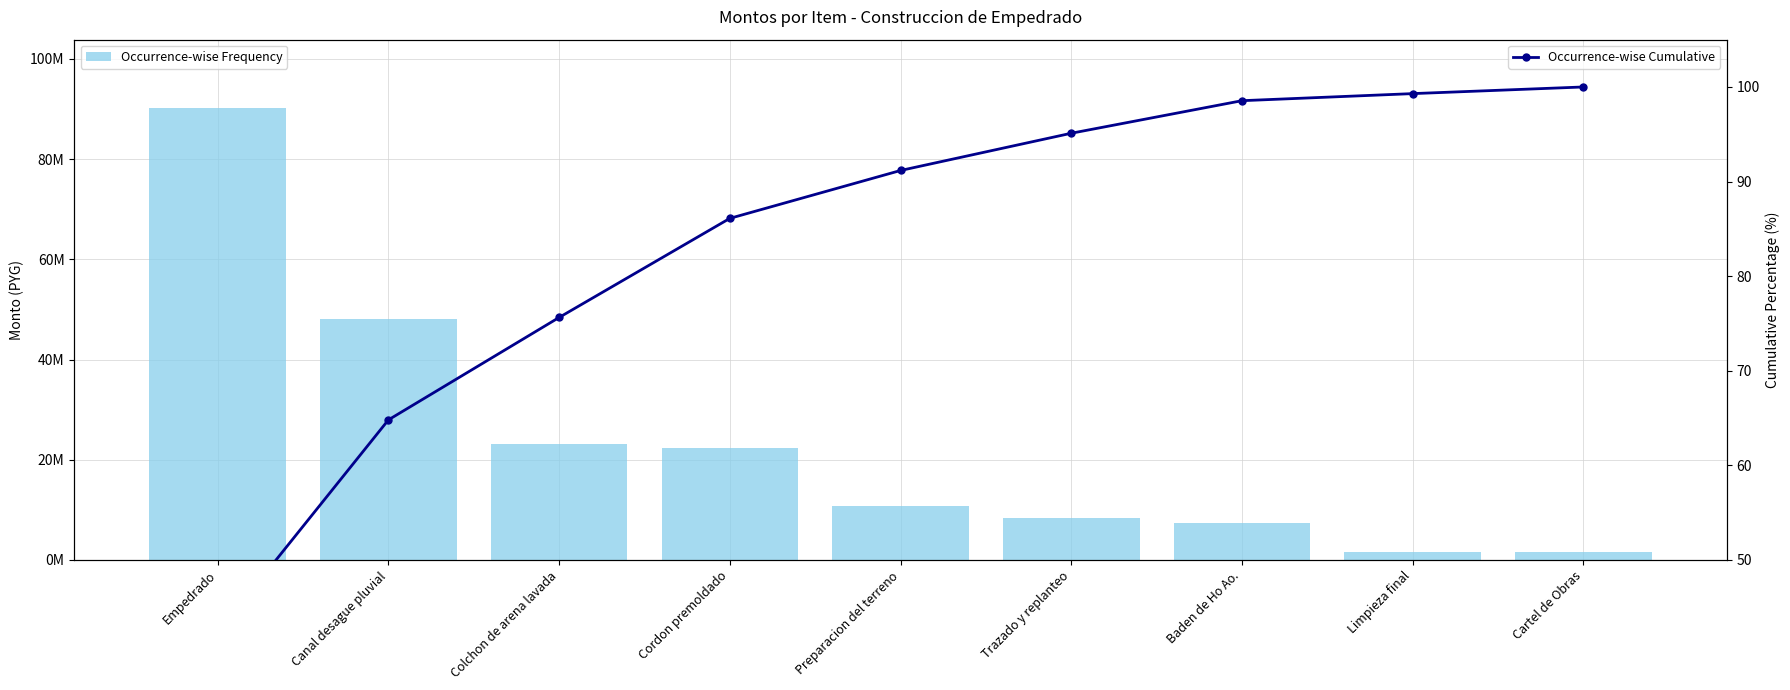

What is the spread (max minus min) of values at Trazado y replanteo?

8399904.9